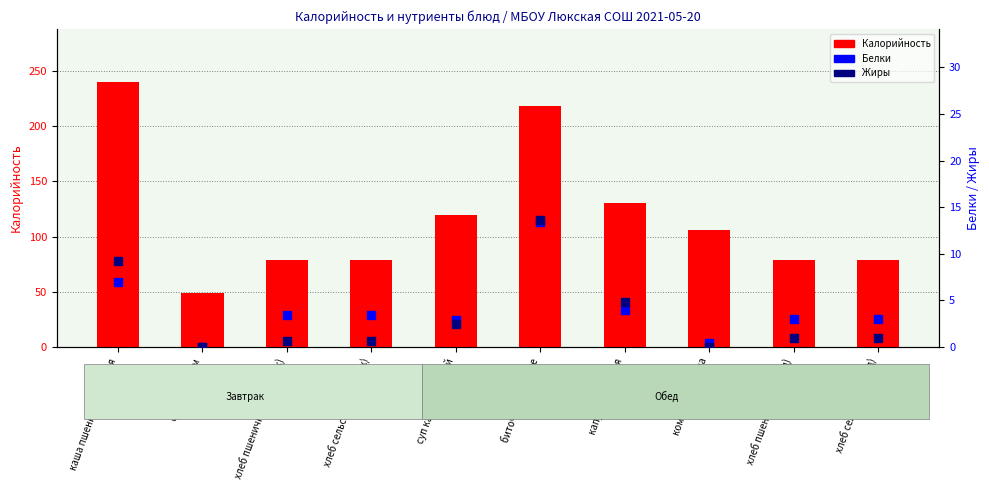

Which series has the largest Y range (max minus min)?

Калорийность